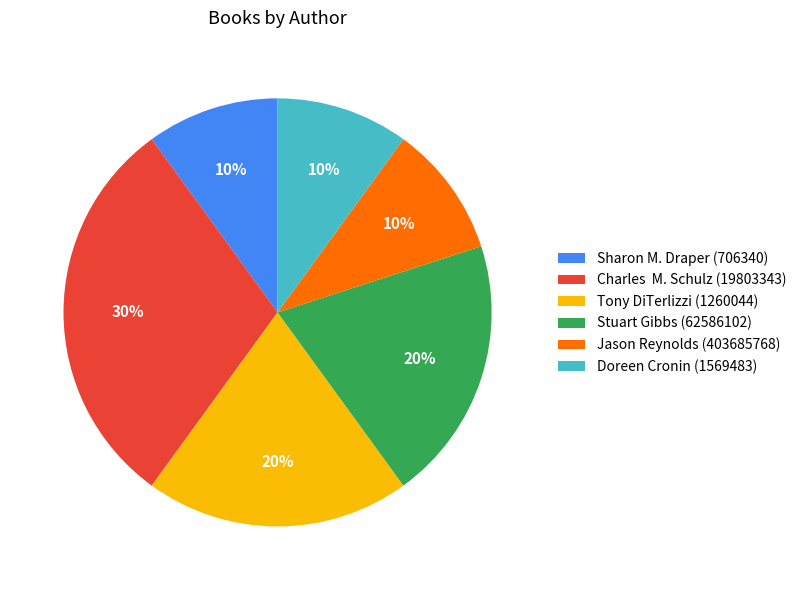

To the nearest percent, what percentage of the pie is Stuart Gibbs (62586102)?

20%